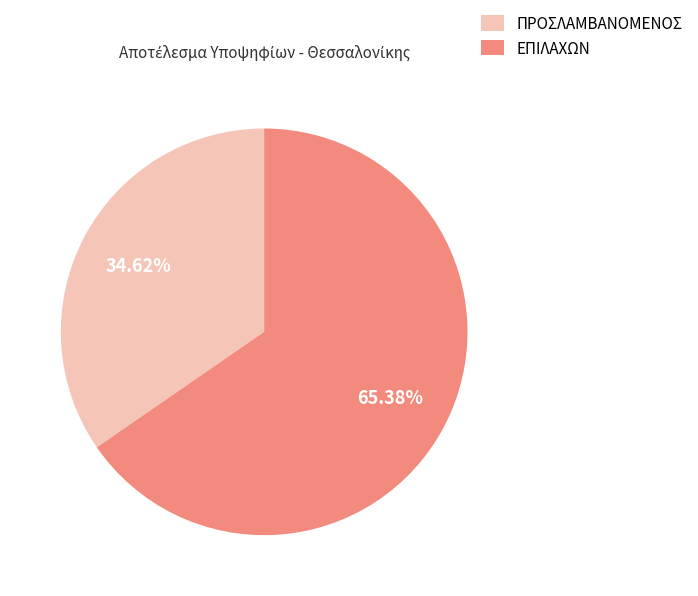

Is it true that ΠΡΟΣΛΑΜΒΑΝΟΜΕΝΟΣ is 35% of the pie?

True